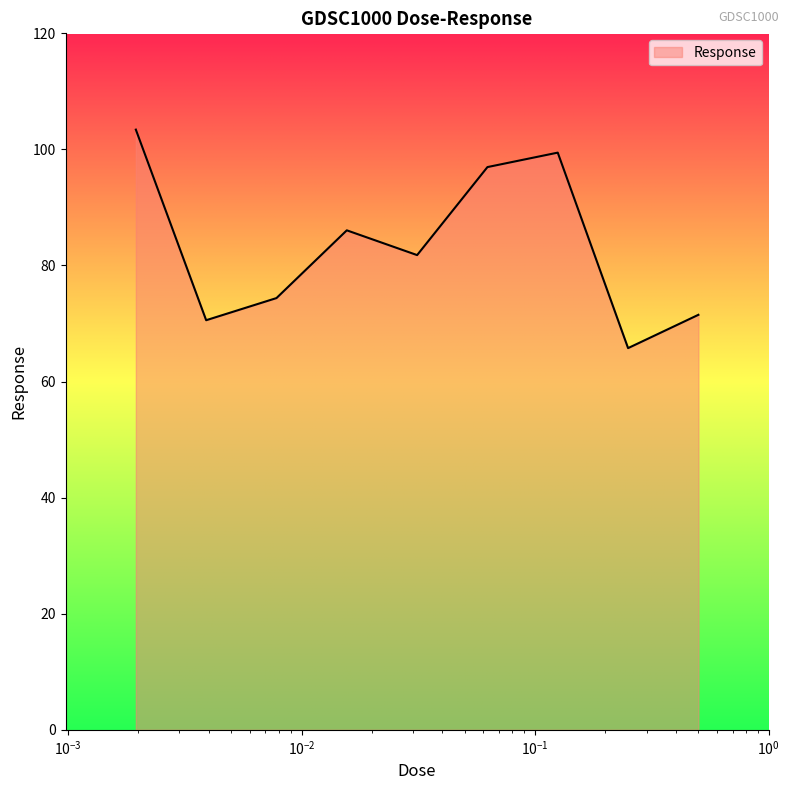

What is the minimum value shown in the chart?

65.8